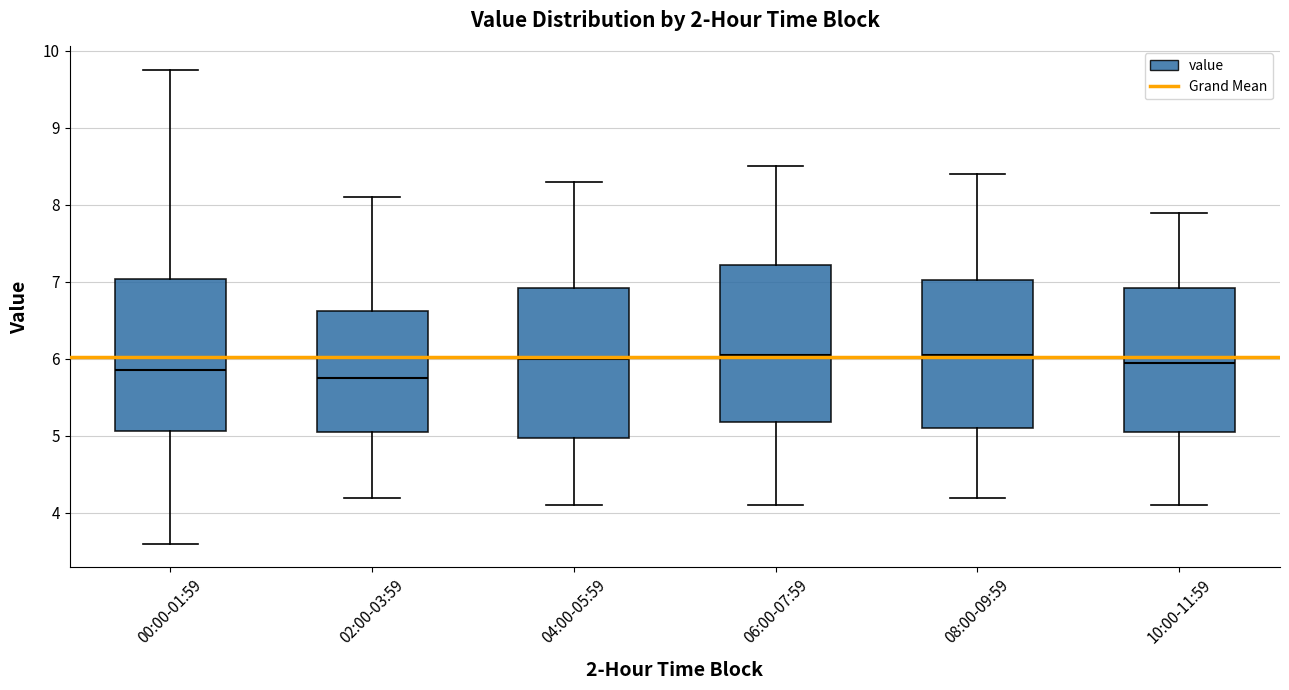

Reading left to right, read every box against the y-axis: the position of its median line, the range the box covers, and the ends of its whiskers. The values are not printed on the chart, so give them approximately, as read against the axis.

00:00-01:59: median 5.9, box 5.1 to 7.0, whiskers 3.6 to 9.8
02:00-03:59: median 5.8, box 5.1 to 6.6, whiskers 4.2 to 8.1
04:00-05:59: median 6.0, box 5.0 to 6.9, whiskers 4.1 to 8.3
06:00-07:59: median 6.1, box 5.2 to 7.2, whiskers 4.1 to 8.5
08:00-09:59: median 6.1, box 5.1 to 7.0, whiskers 4.2 to 8.4
10:00-11:59: median 6.0, box 5.1 to 6.9, whiskers 4.1 to 7.9